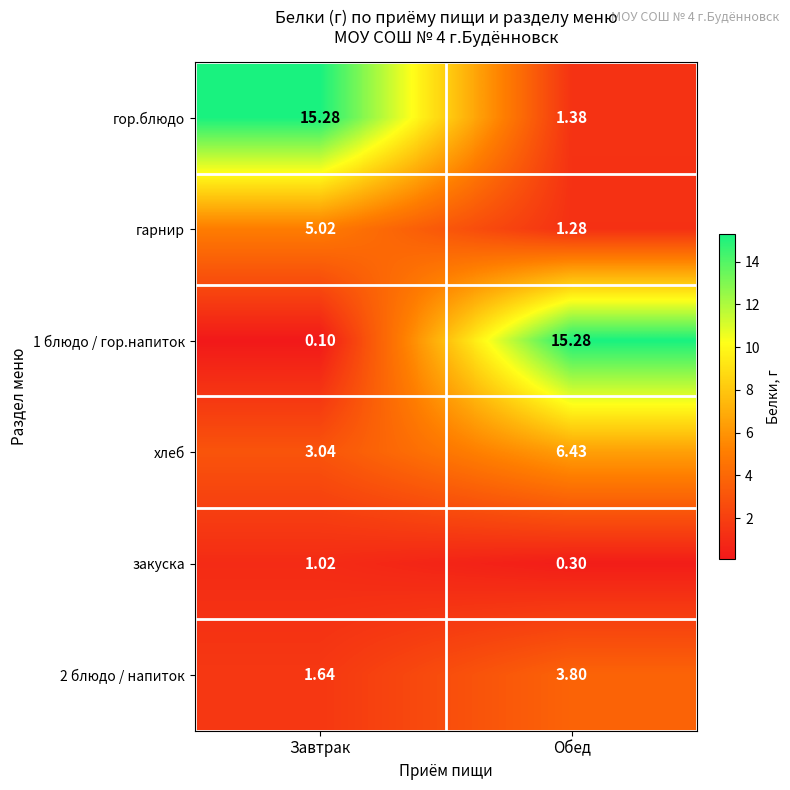

What is the total value across all series at Обед?

28.5